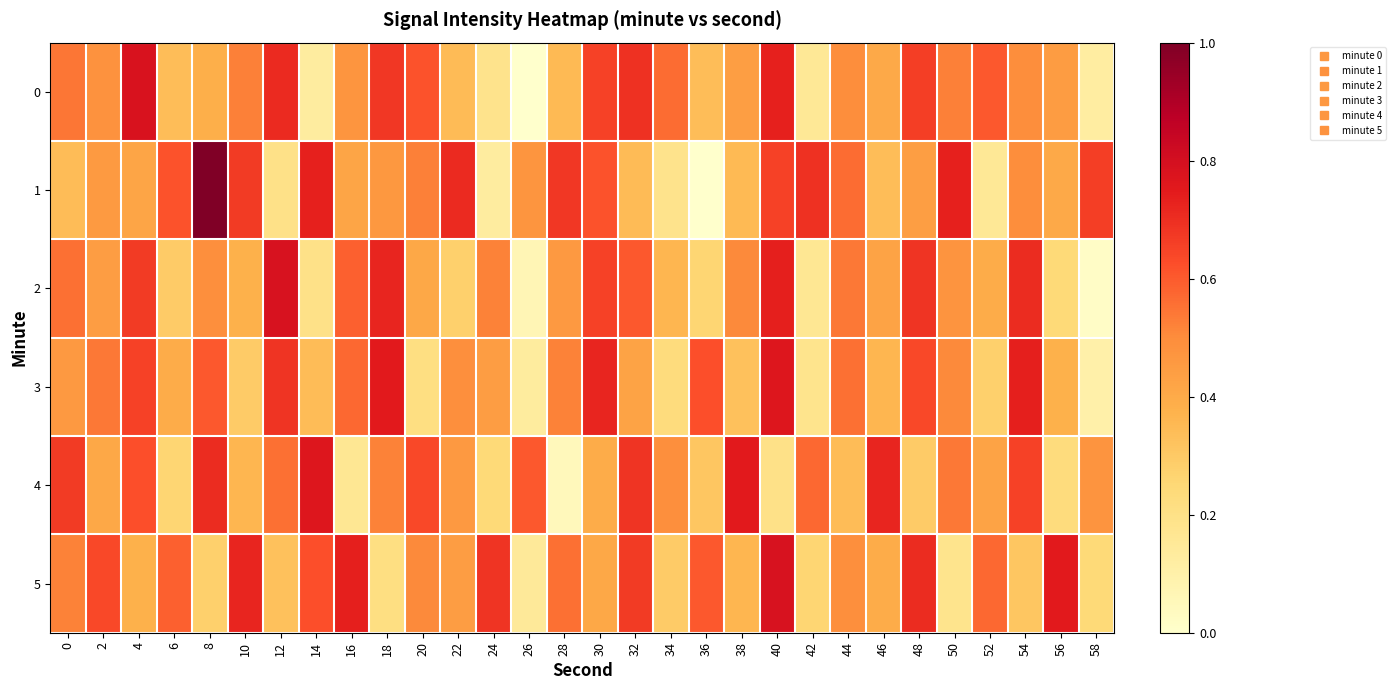

List the series in order of their peak value, lowest first.

3, 4, 0, 2, 5, 1